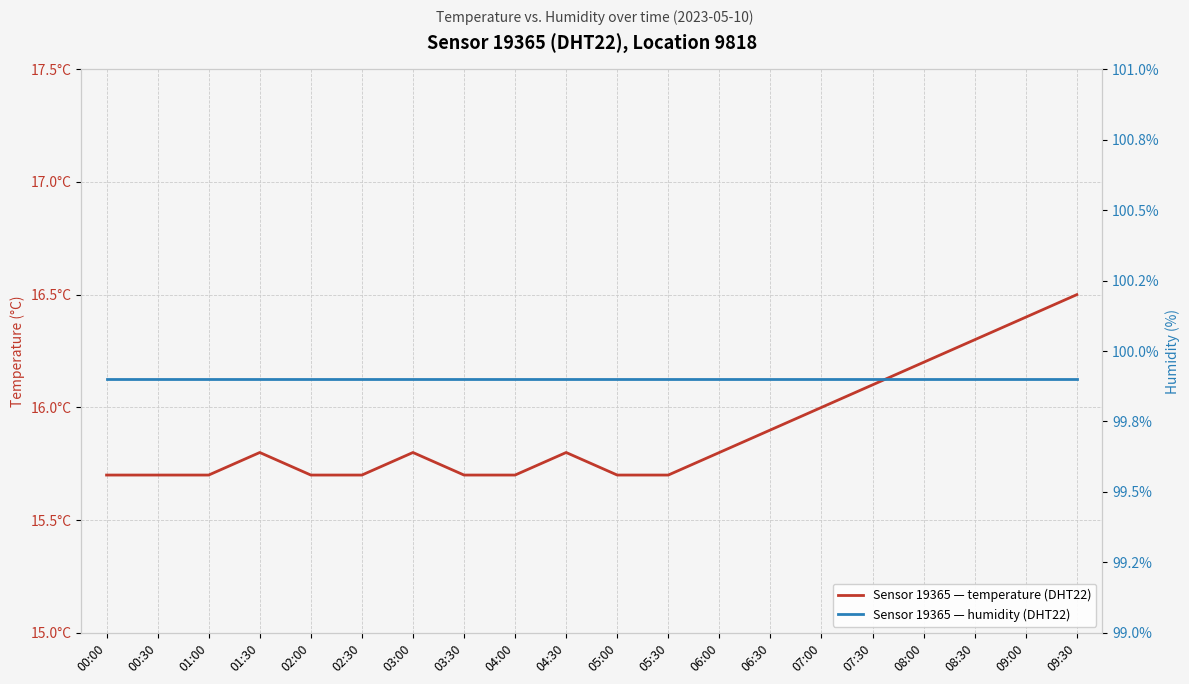

What are all the series names shown in the legend?

temperature, humidity